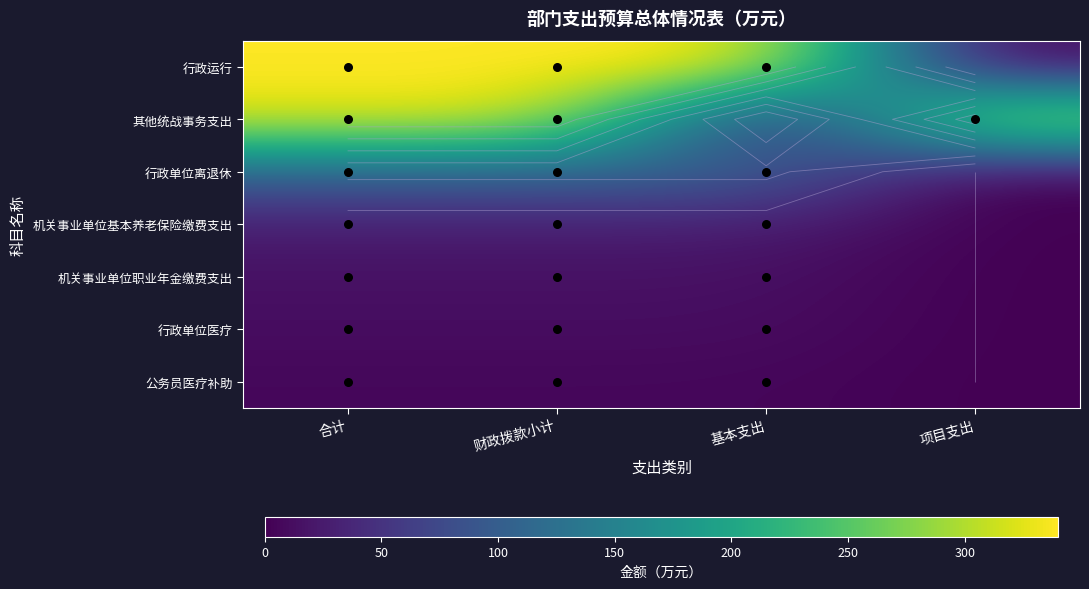

At how many categories does at least one series exceed 8?

4